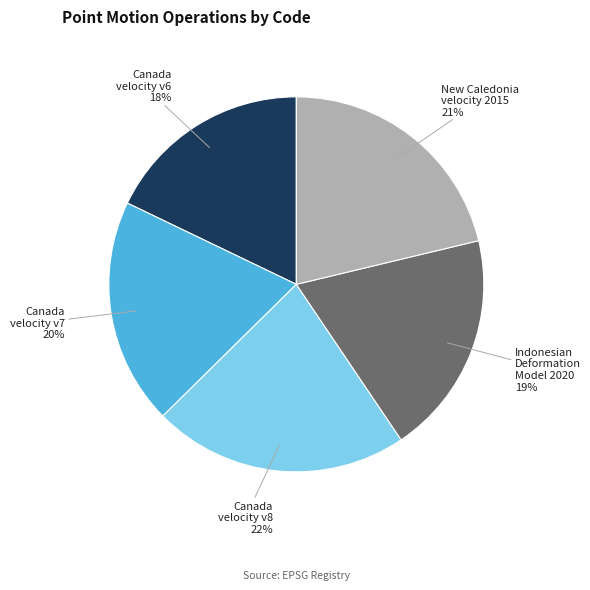

To the nearest percent, what is the average slice percentage?

20%